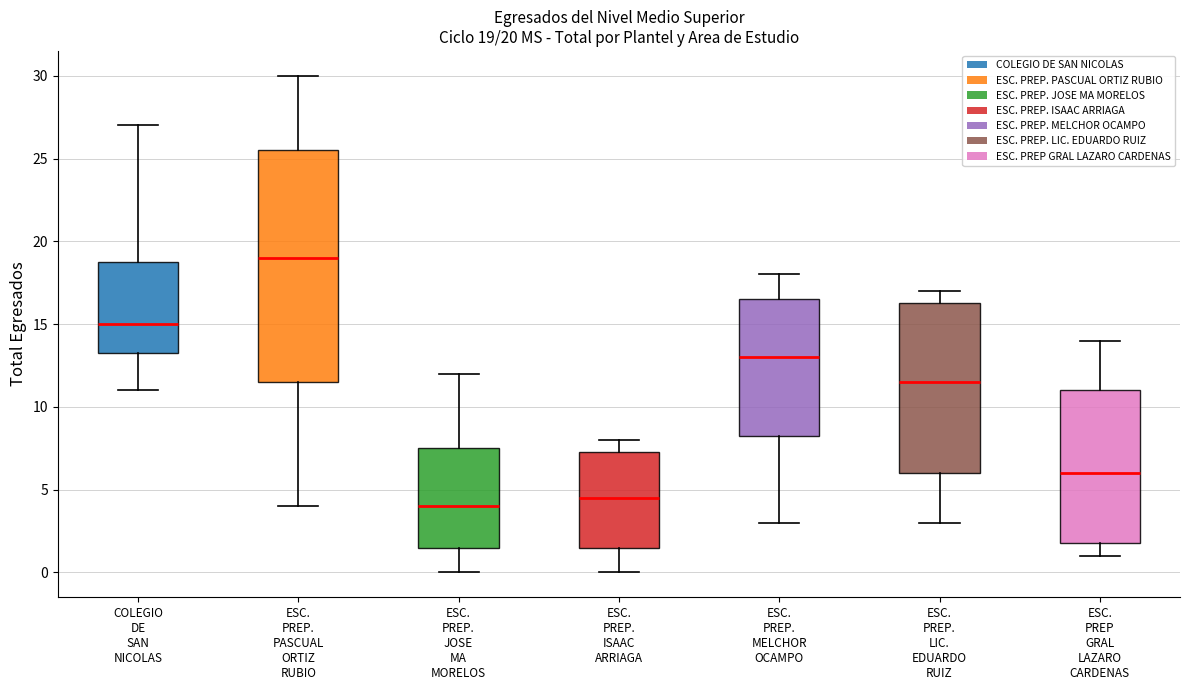

Comparing the boxes themselves (not the whiskers), which one is the tallest?

ESC. PREP. PASCUAL ORTIZ RUBIO